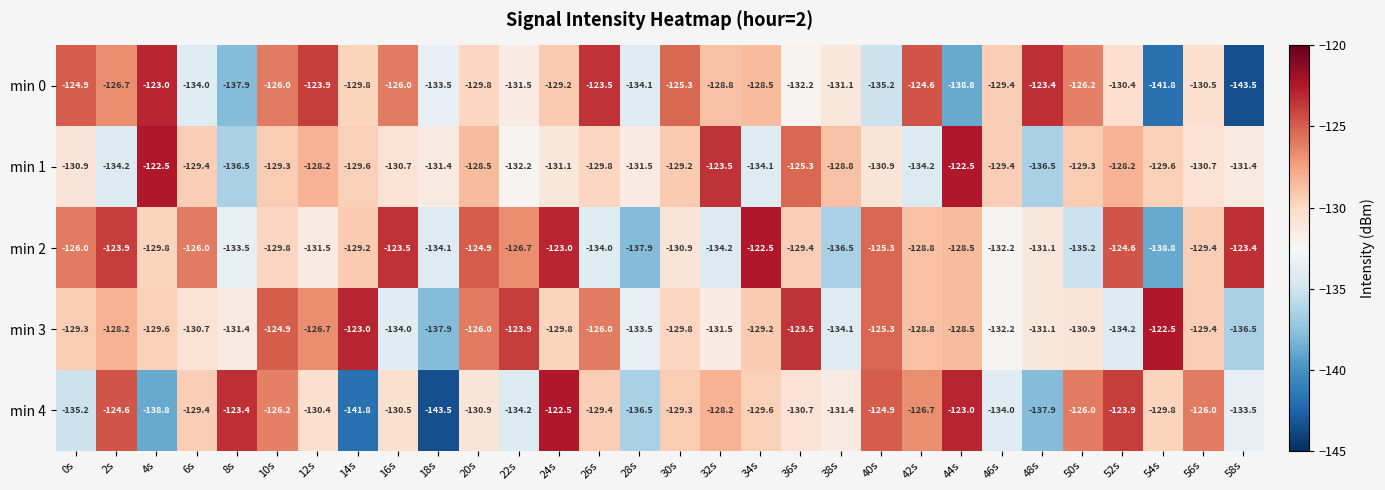

What is the sum of all min 1 values?

-3899.4